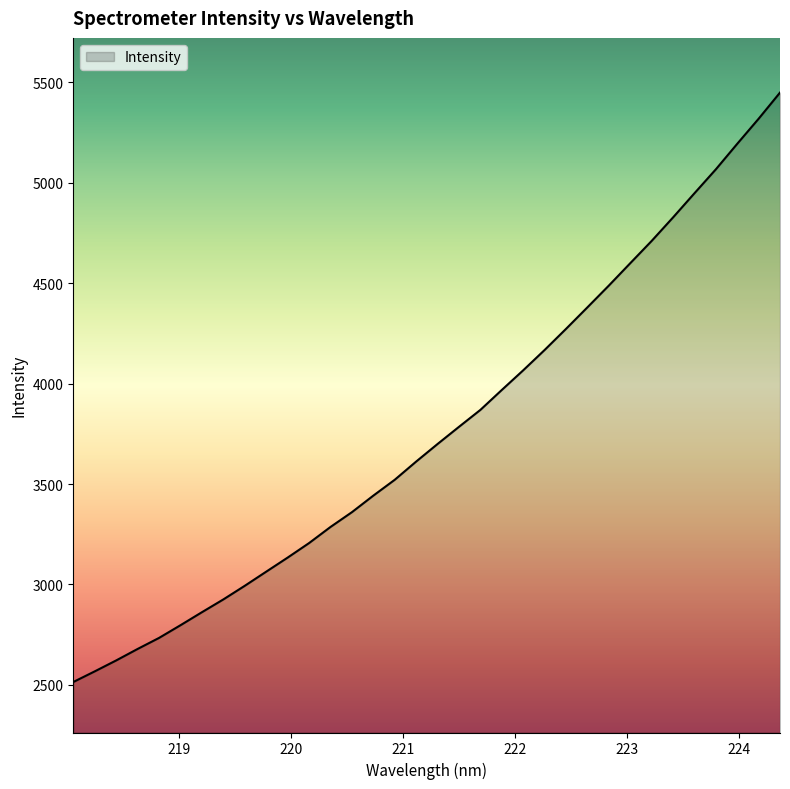

Does the chart have visible grid lines?

No